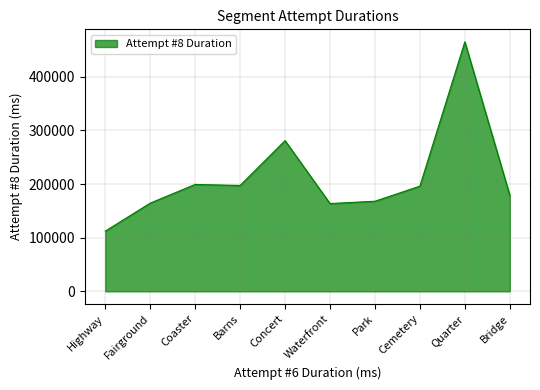

How many lines are shown in the chart?

1